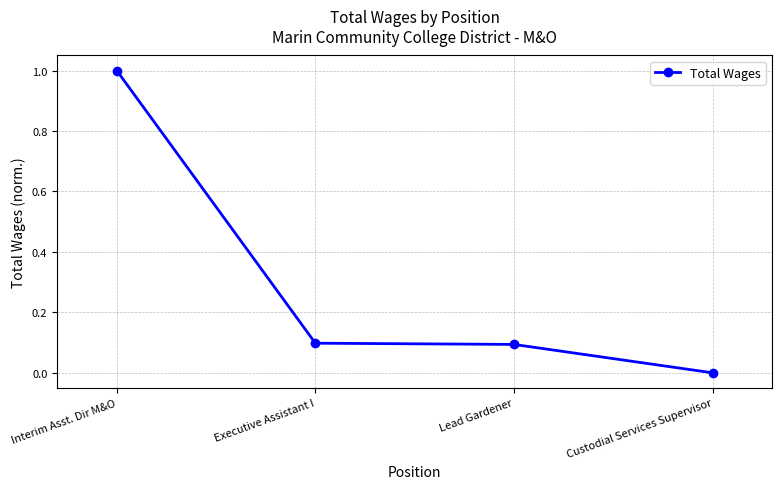

How many values exceed 0?

3